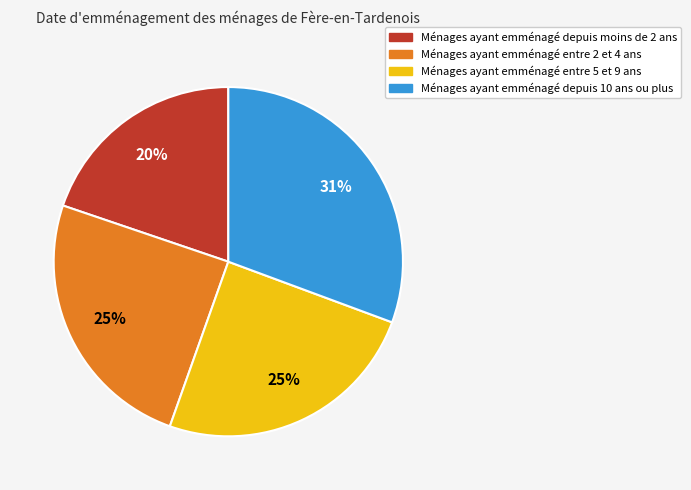

To the nearest percent, what is the average slice percentage?

25%